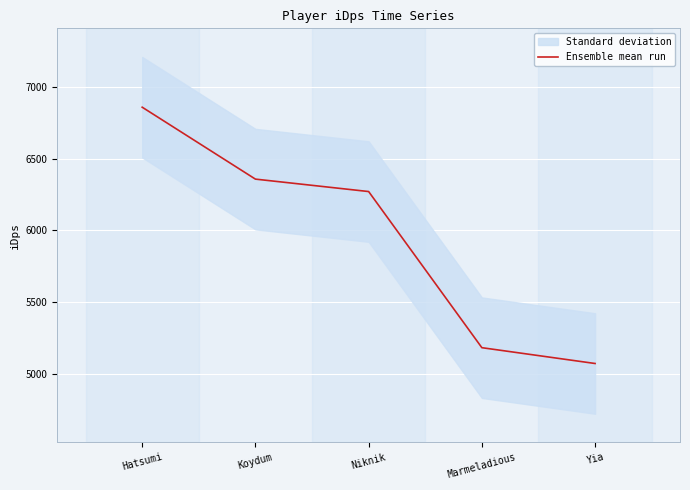

Reading right to left, what are all the values shown in this chart?

Yia=5070.4	Marmeladious=5180.9	Niknik=6272.1	Koydum=6359.0	Hatsumi=6861.5